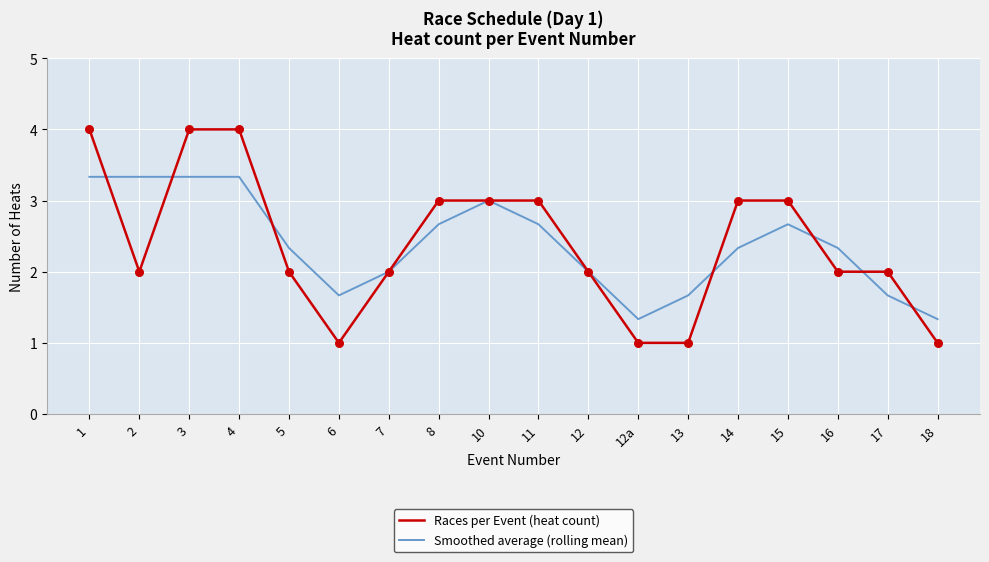

Between 1 and 10, which series saw the biggest shift?

Races per Event (heat count)